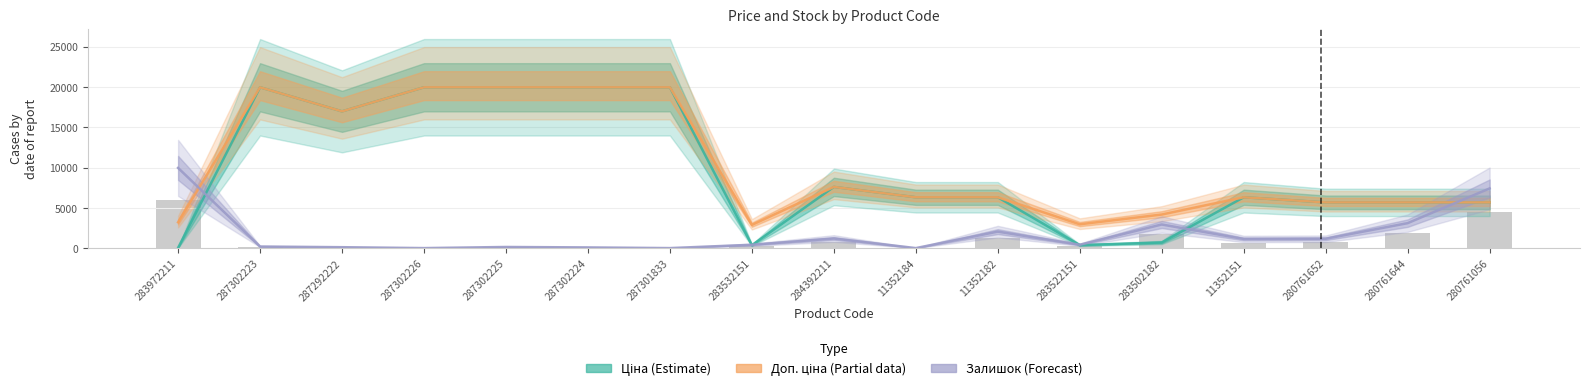

Reading left to right, what are all the values shown in this chart?

Ціна (Estimate): 32.0	19964.2	16976.3	19964.2	19964.2	19964.2	19964.2	359.9	7596.5	6308.8	6308.8	369.5	694.3	6308.8	5673.8	5673.8	5673.8
Доп. ціна (Partial): 3205.0	19964.2	16976.3	19964.2	19964.2	19964.2	19964.2	2878.8	7596.5	6308.8	6308.8	2955.8	4165.6	6308.8	5673.8	5673.8	5673.8
Залишок (Forecast): 9954.4	193.6	110.6	0.0	138.3	83.0	0.0	414.8	1189.0	0.0	2046.2	414.8	2931.0	1133.7	1161.4	3096.9	7410.5
Stock bars: 5972.7	116.1	66.4	0.0	83.0	49.8	0.0	248.9	713.4	0.0	1227.7	248.9	1758.6	680.2	696.8	1858.2	4446.3